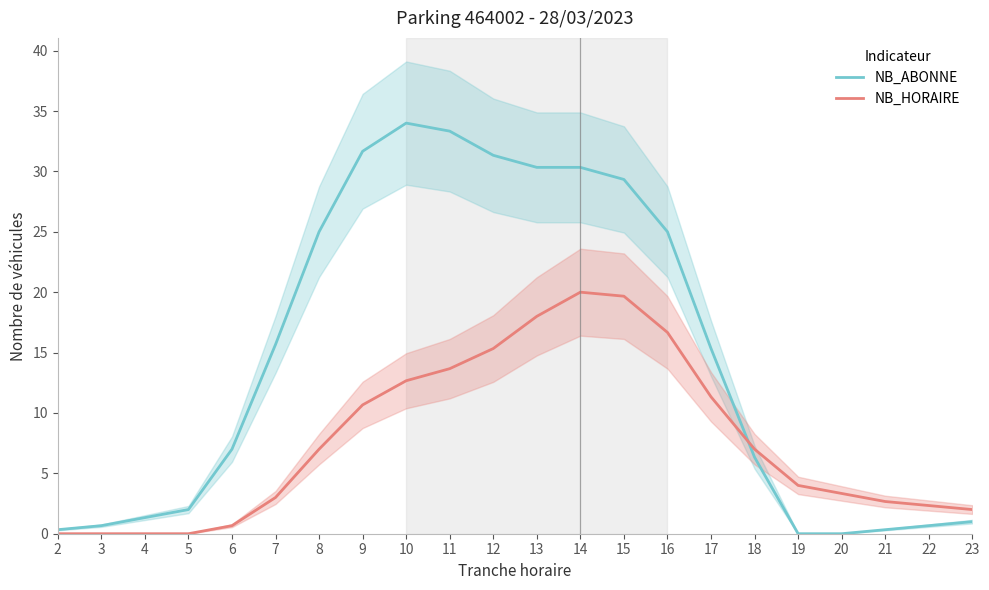

At how many categories does at least one series exceed 5?

13